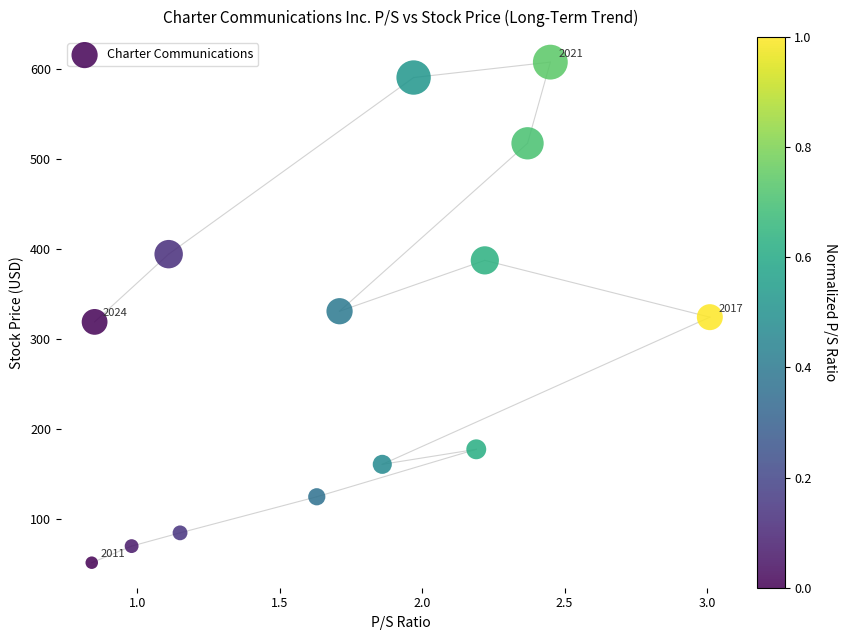

What is the range of Y values (max minus min)?

555.7